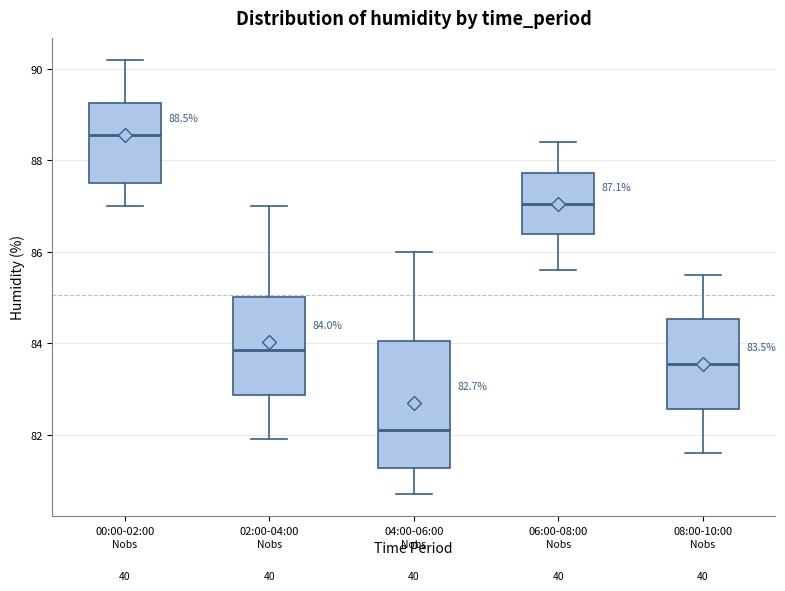

Which box is the tallest, from its lower edge to its upper edge?

04:00-06:00